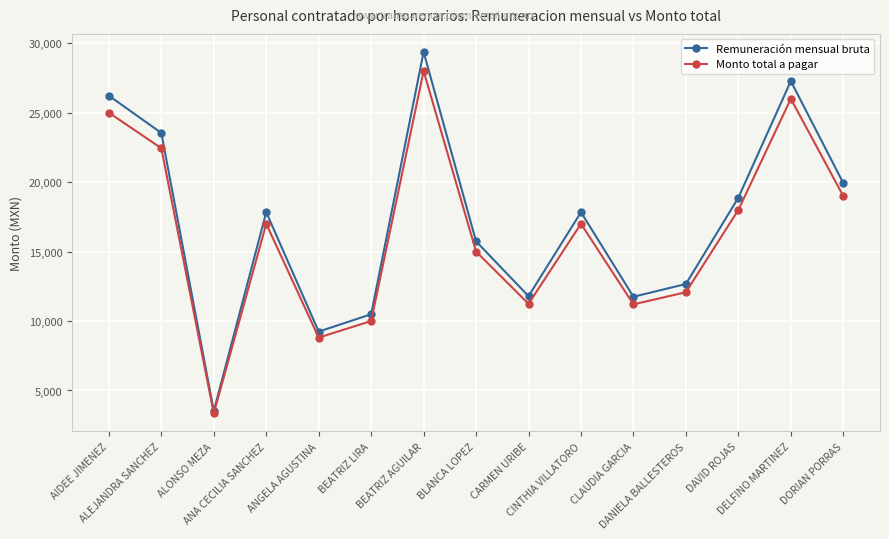

What is the average value of the Monto total a pagar series?

16274.9